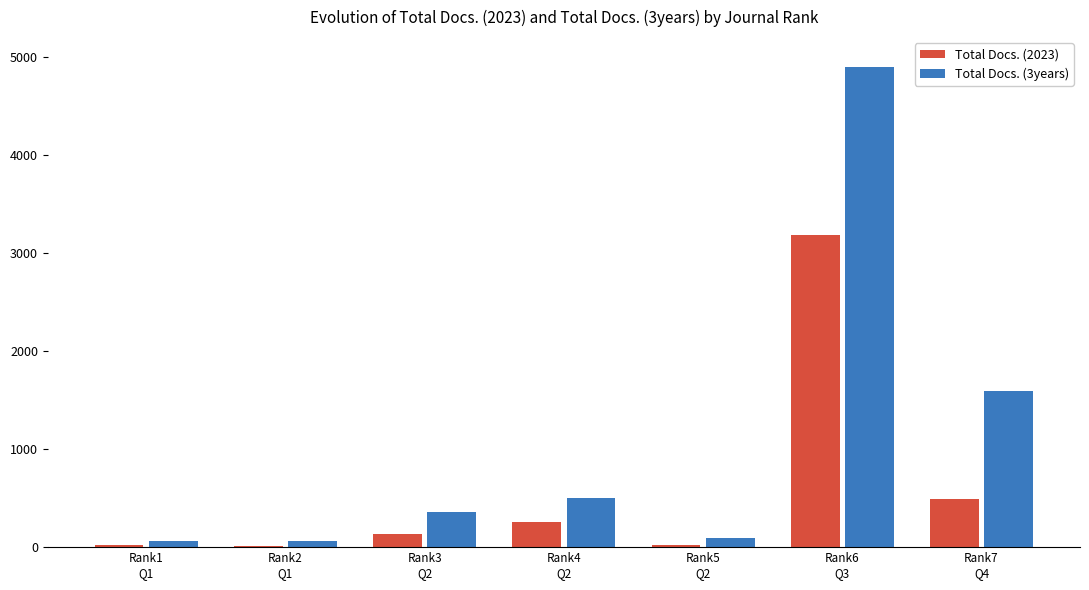

Rank the series at Rank3
Q2 from highest to lowest value.

Total Docs. (3years), Total Docs. (2023)